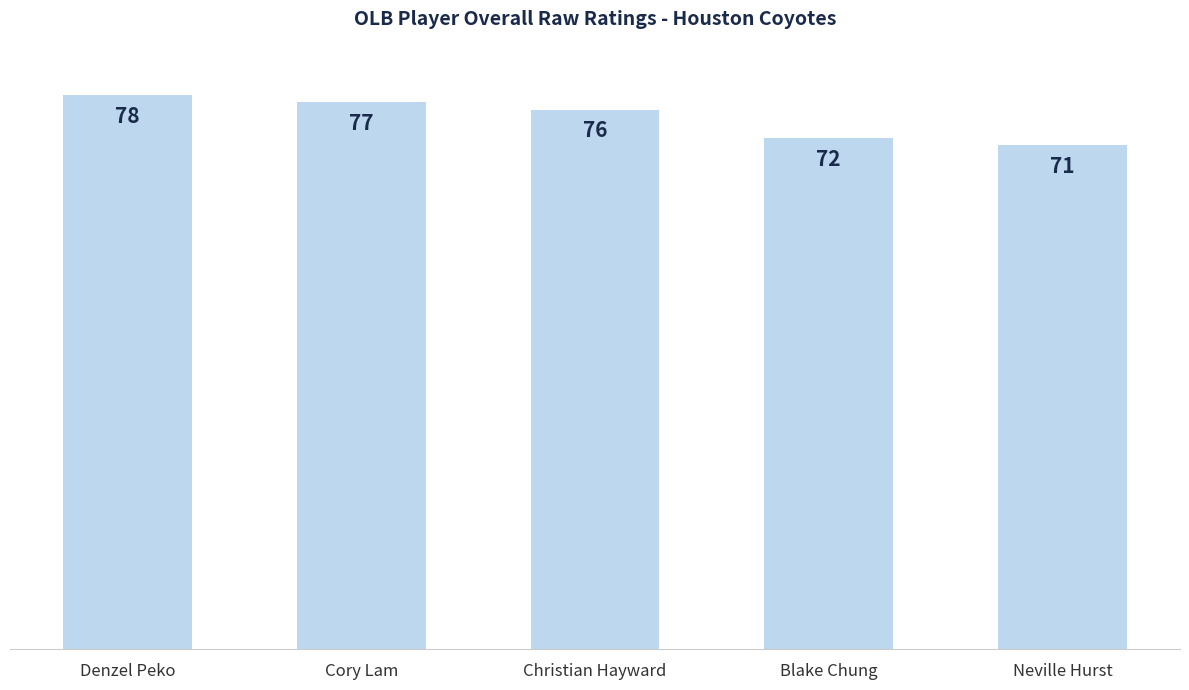

How many data points does each series have?

5